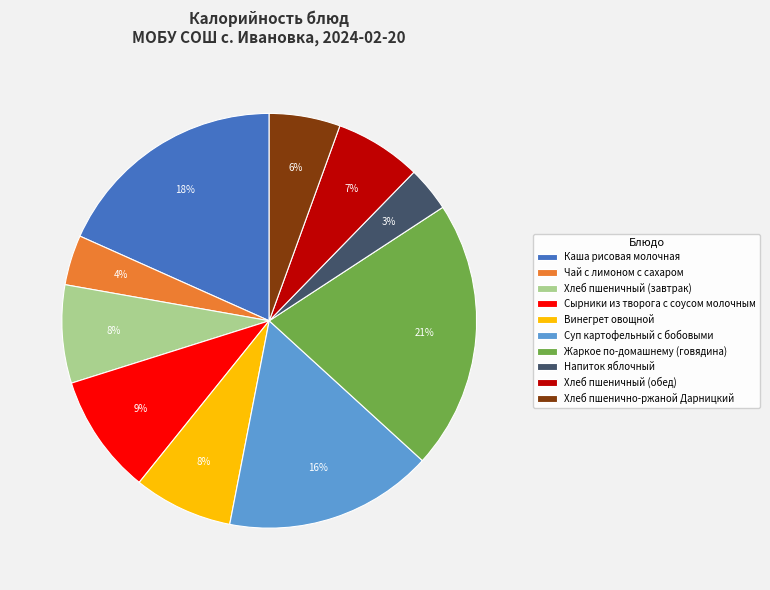

To the nearest percent, what portion does Хлеб пшеничный (завтрак) represent?

8%